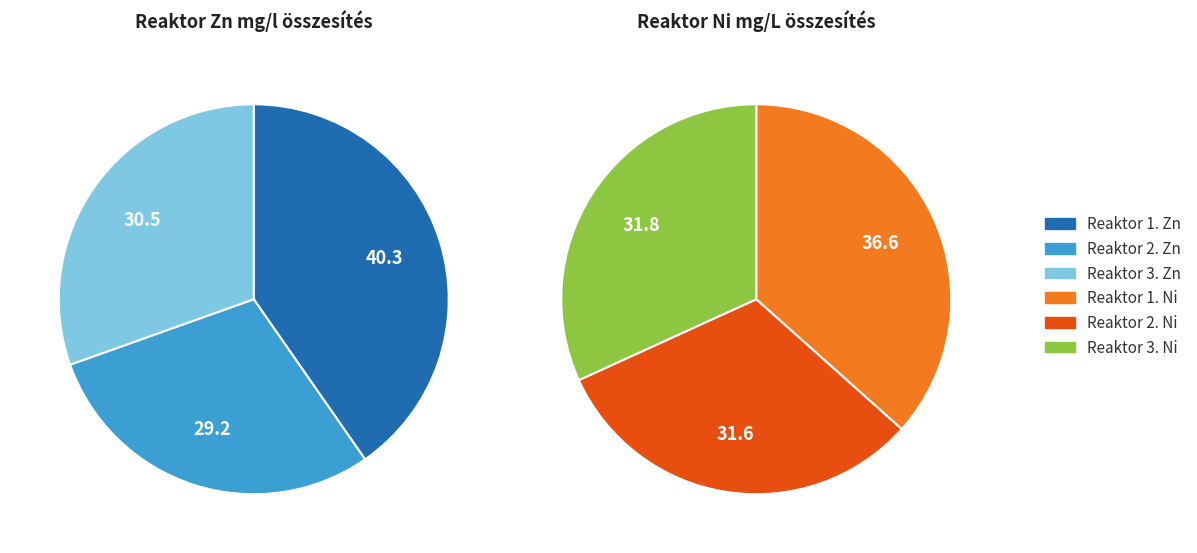

The 2024-11-14 slice represents 1% of the pie. True or false?

False